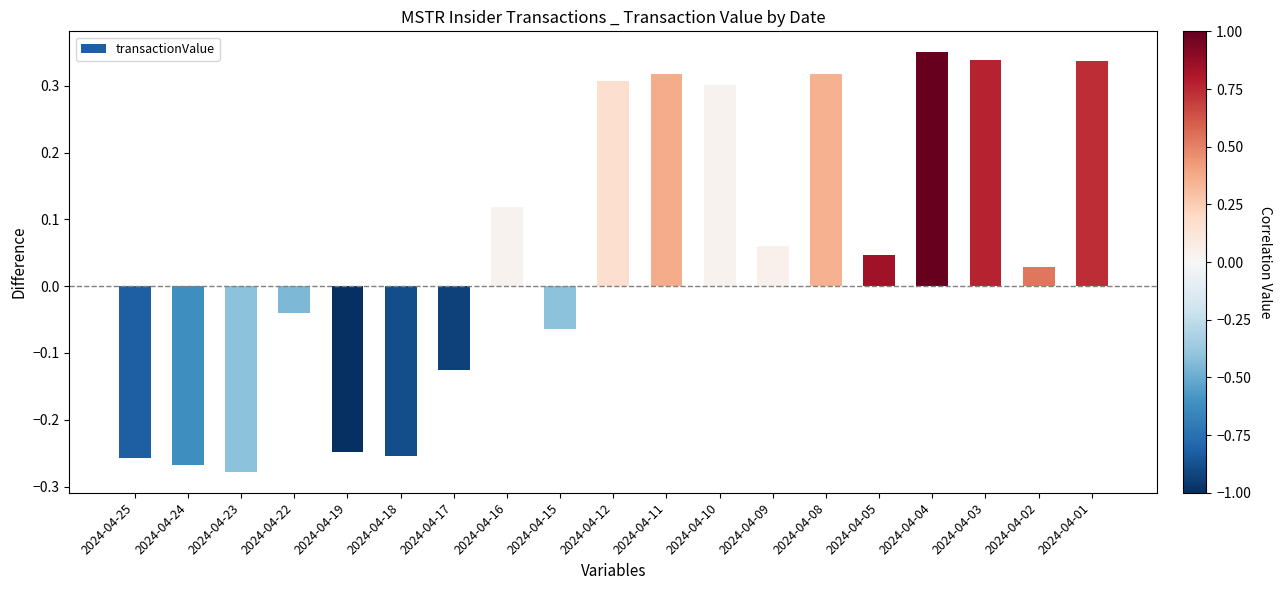

Where does the data first go above 0?

2024-04-16